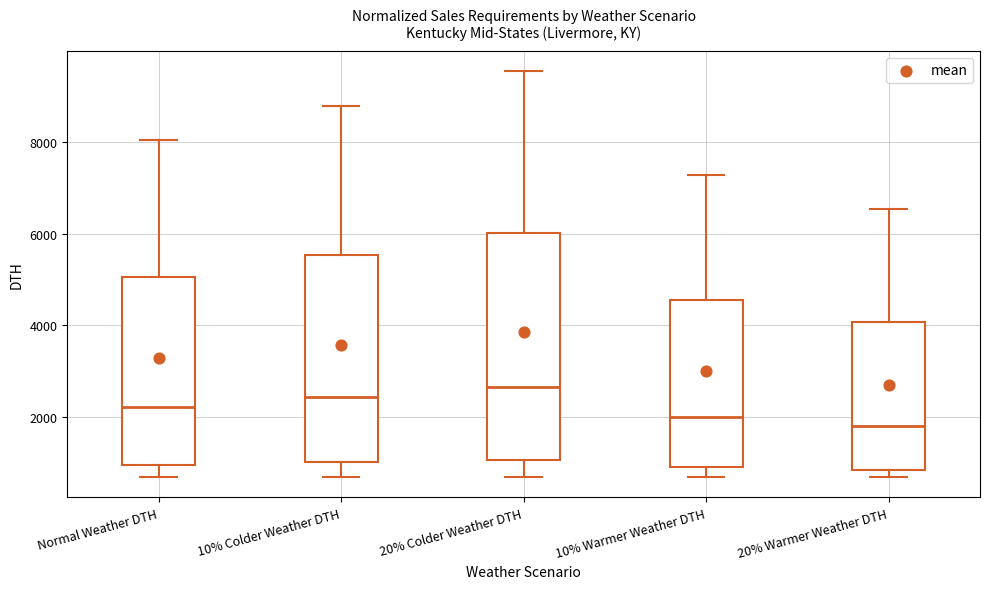

Which box has the highest median line?

20% Colder Weather DTH